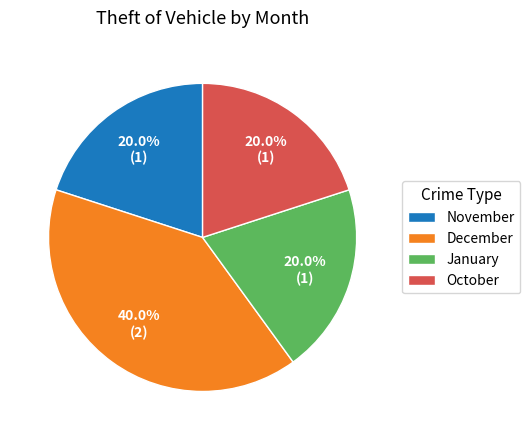

What is the ratio of the value at October to the value at December?

0.5